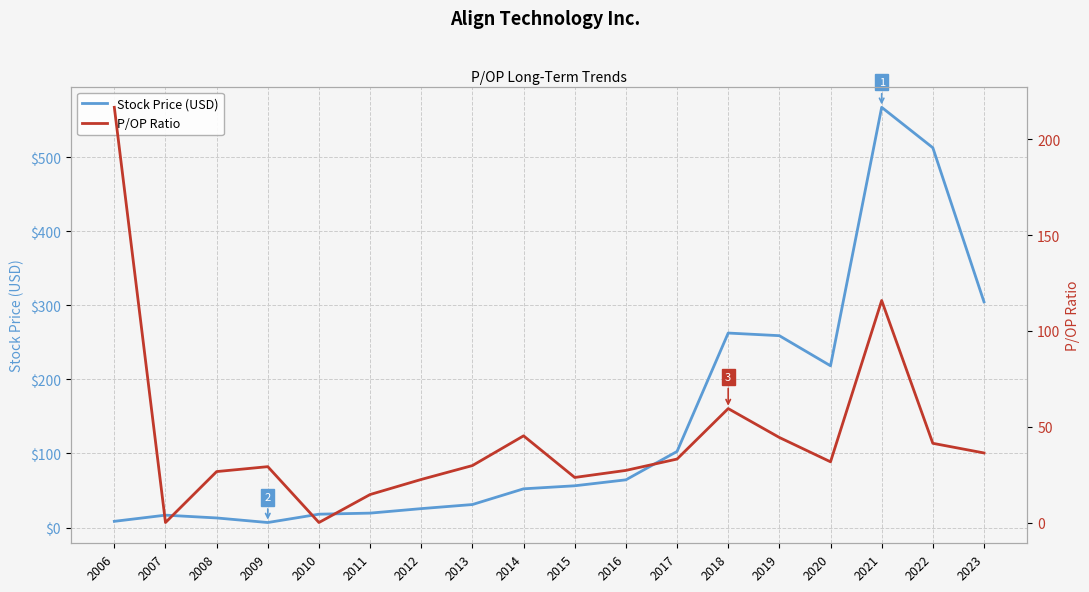

At which label does Stock Price (USD) reach its minimum?

2009